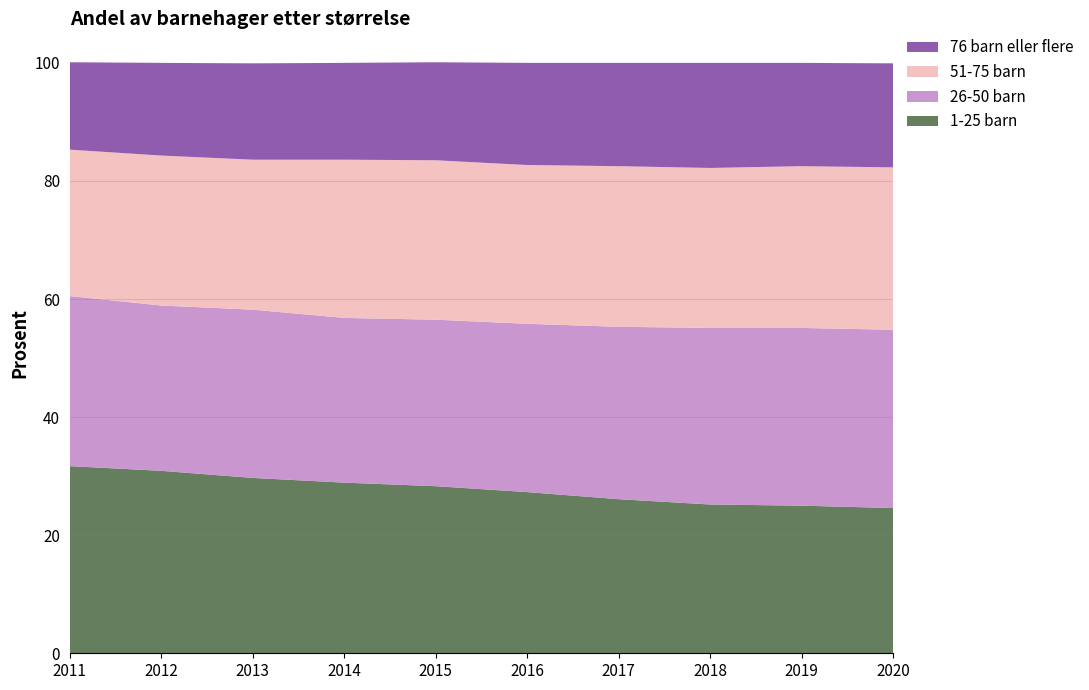

Reading right to left, list all the values displayed in this chart.

1-25 barn: 24.6	25.0	25.2	26.1	27.3	28.3	28.9	29.7	30.9	31.7
26-50 barn: 30.2	30.1	29.9	29.2	28.5	28.2	27.9	28.5	28.0	28.8
51-75 barn: 27.5	27.4	27.1	27.2	26.9	27.0	26.8	25.4	25.4	24.8
76 barn eller flere: 17.6	17.5	17.8	17.5	17.3	16.6	16.4	16.3	15.7	14.8